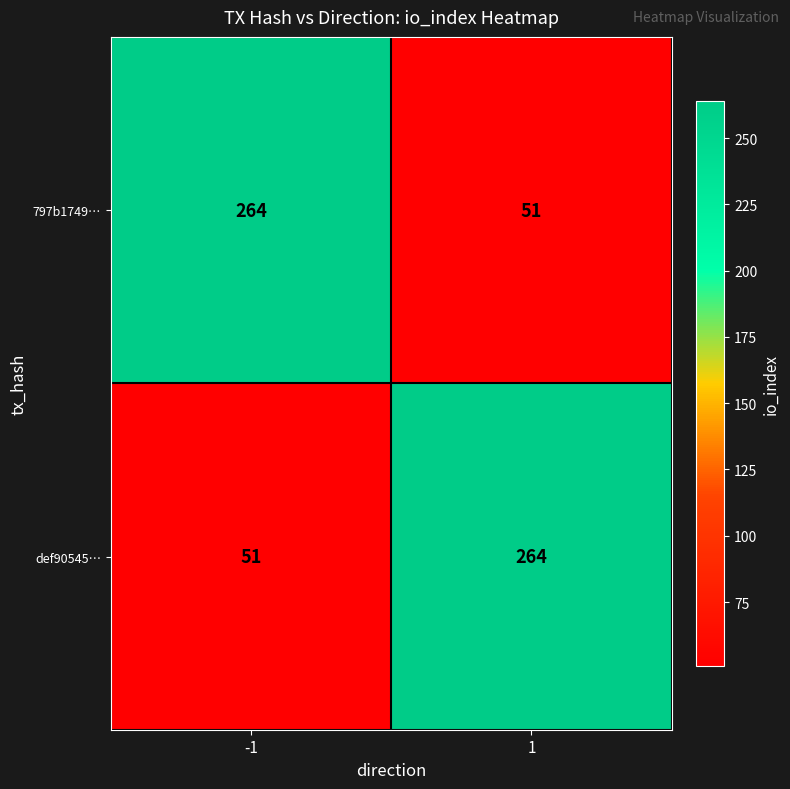

Is the value of 797b1749… at -1 greater than the value of def90545… at -1?

Yes